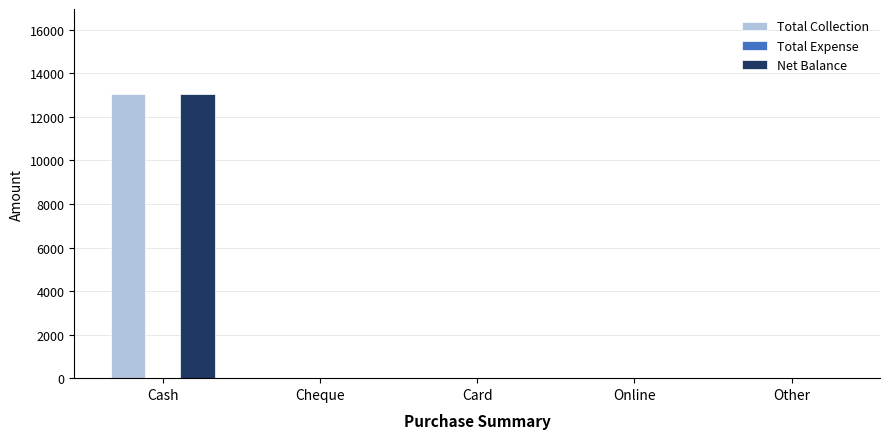

Are the bars horizontal?

No